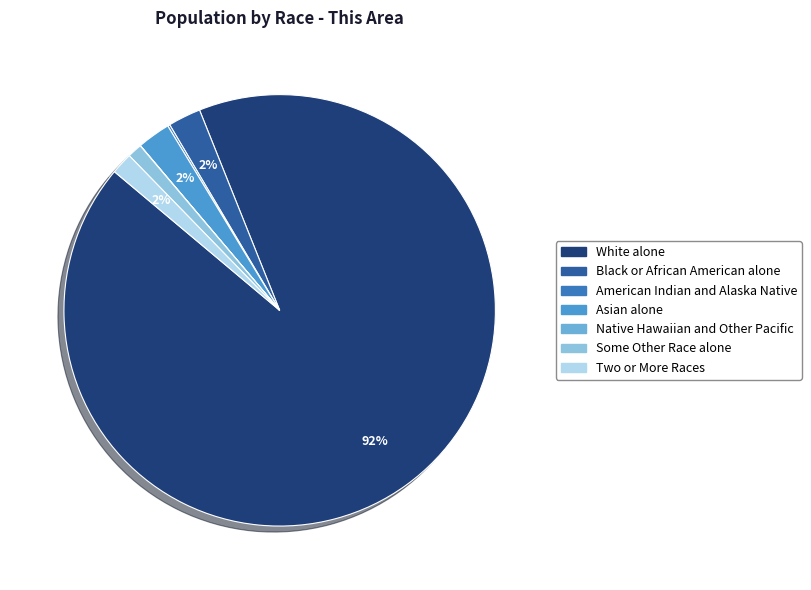

To the nearest percent, what is the combined percentage of Asian alone and Black or African American alone?

5%